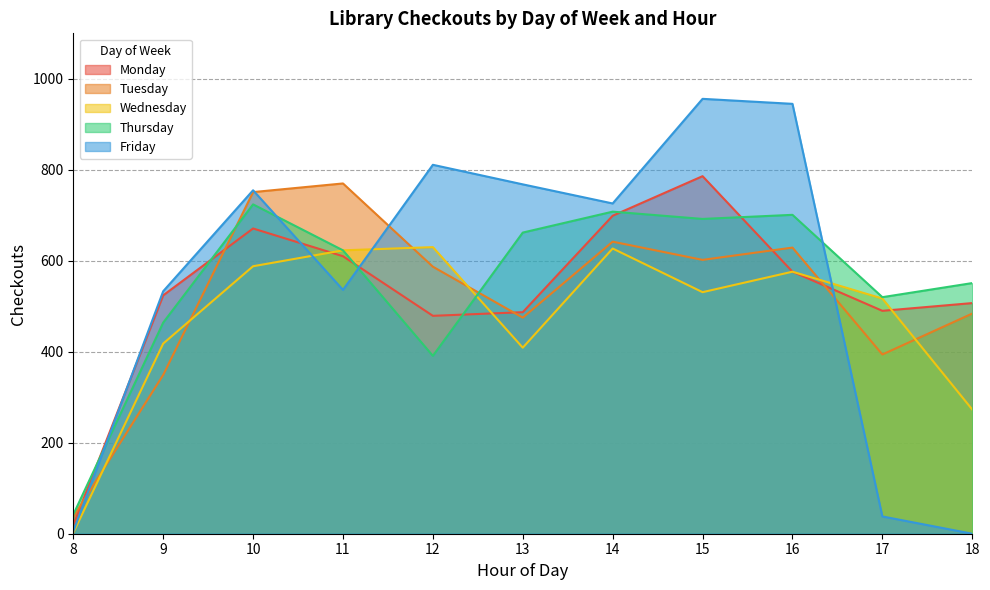

The Thursday series shows 708 at 14. True or false?

True